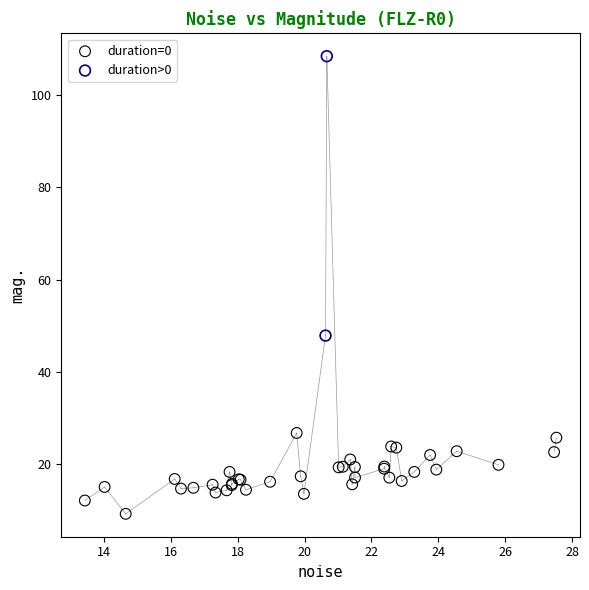

Which series reaches the maximum Y coordinate?

duration>0